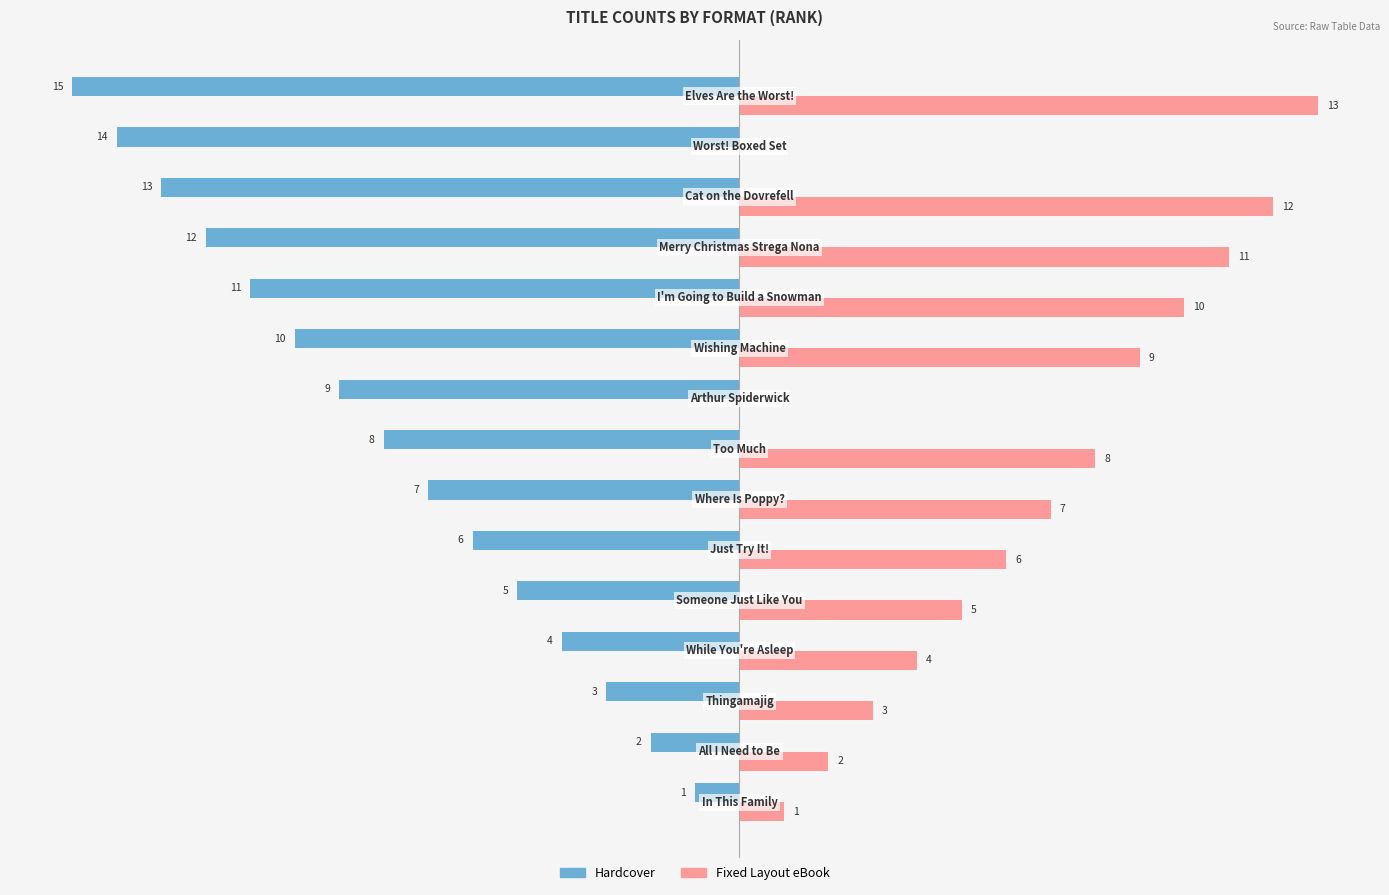

Which series has the largest total across all categories?

Fixed Layout eBook